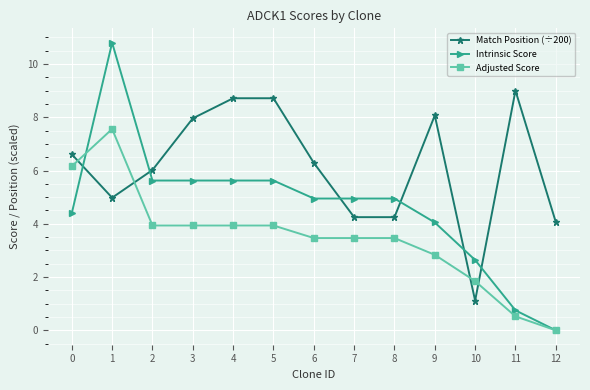

True or false: Adjusted Score and Match Position (÷200) cross at least once.

True